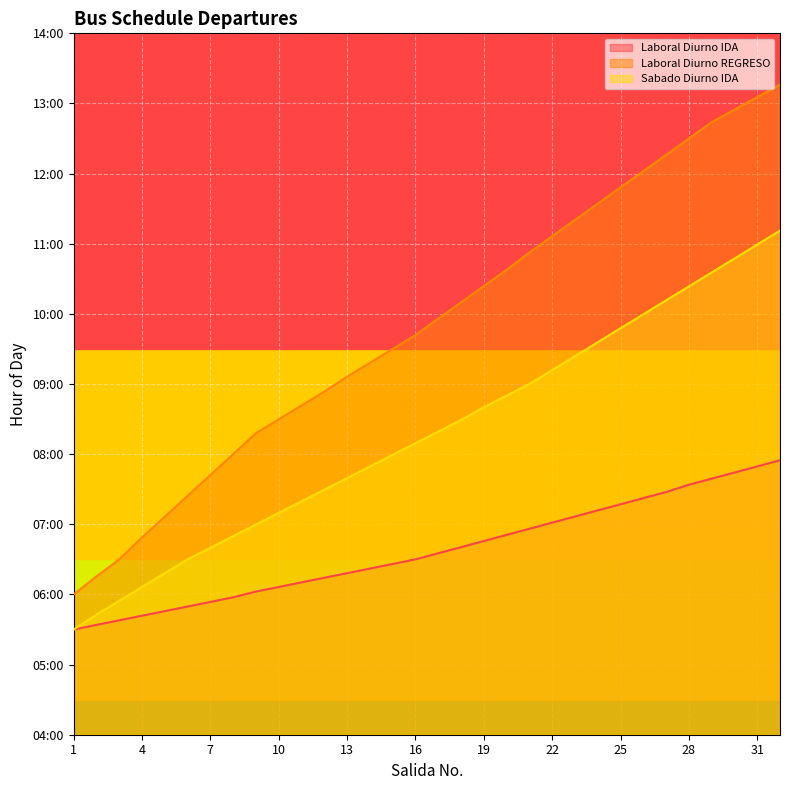

Which series has the largest total across all categories?

Laboral Diurno REGRESO